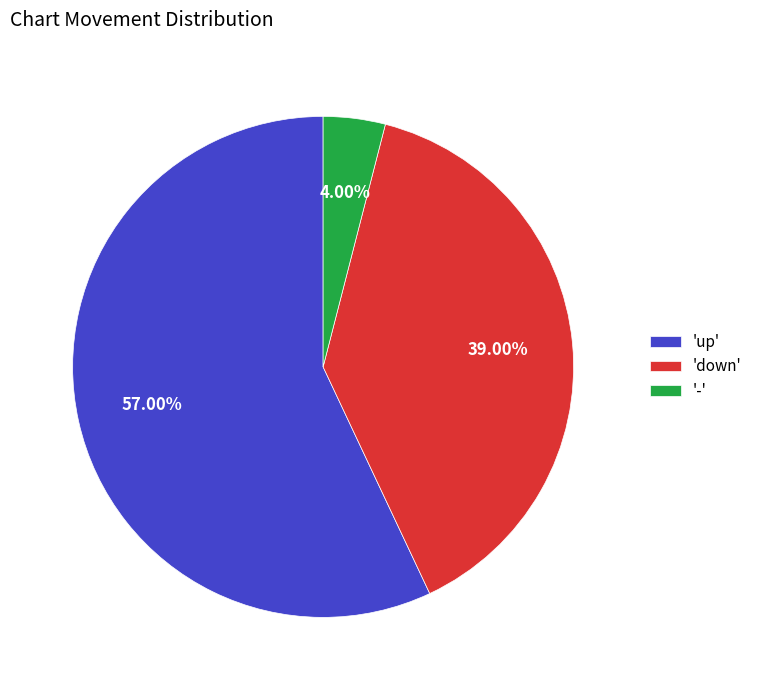

Do 'down' and '-' together represent more than half of the pie?

No